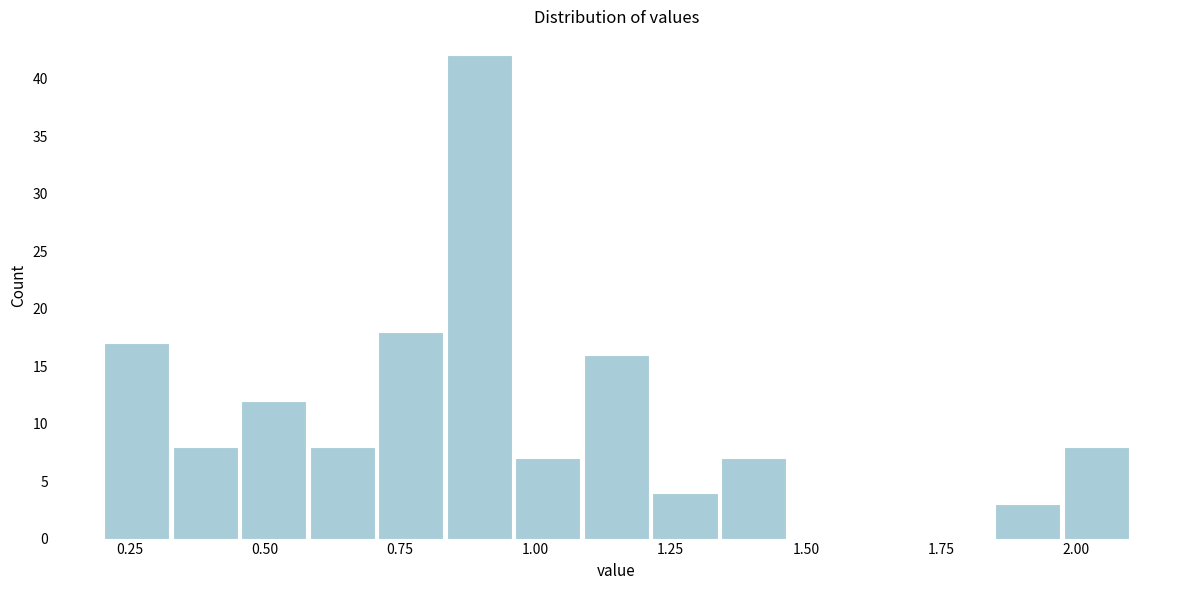

Around what value on the x-axis is the tallest bar? Give the approximate position of its centre, as read against the axis.

0.90